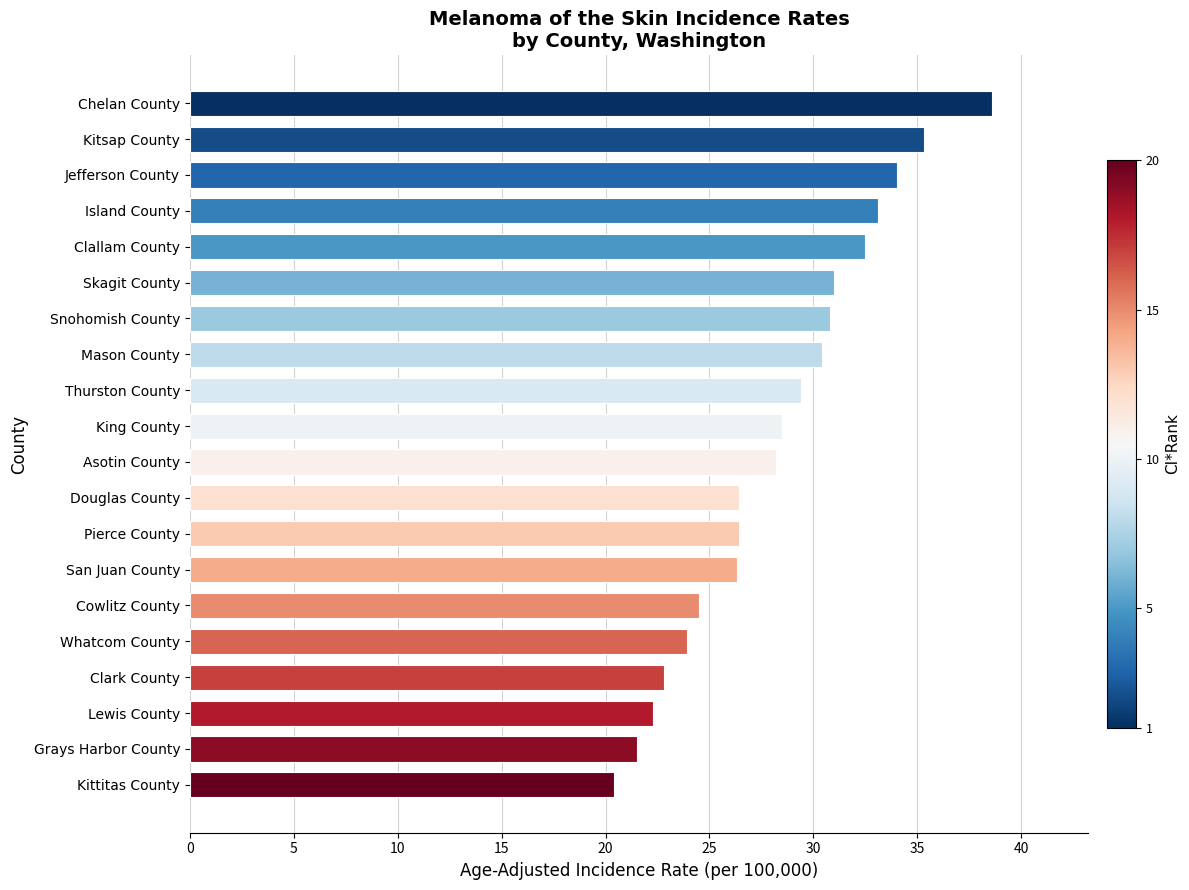

What is the ratio of the value at Mason County to the value at Kitsap County?

0.9